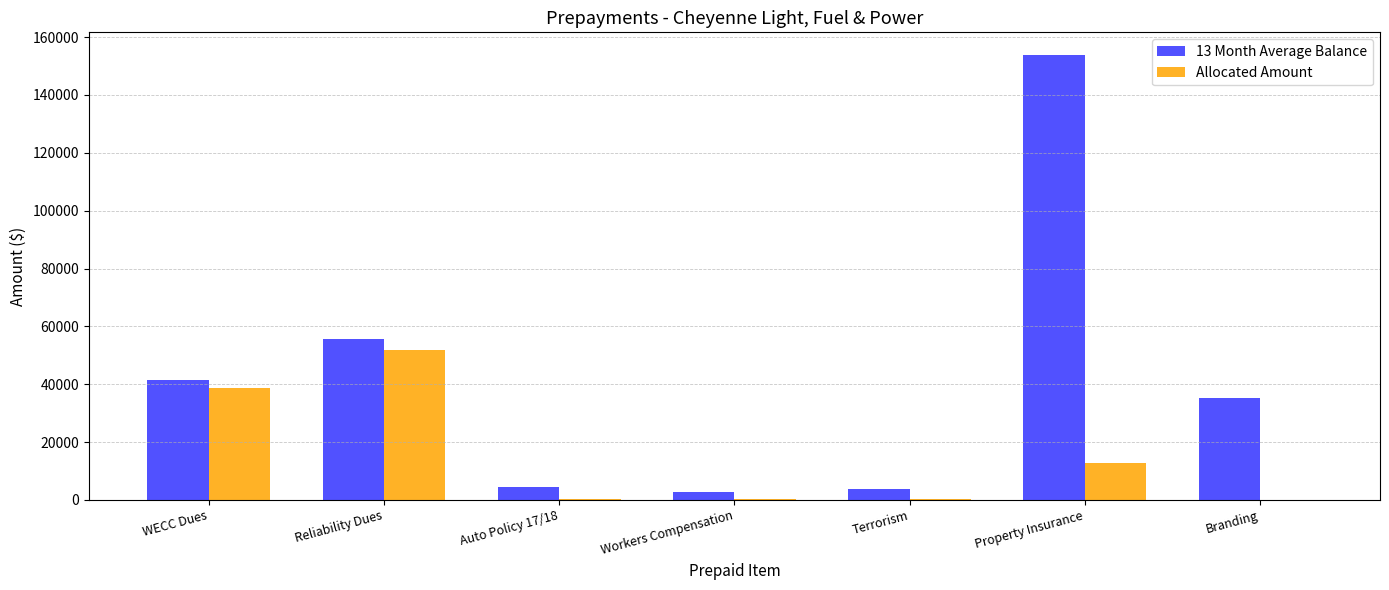

What is the highest value of the 13 Month Average Balance series?

153951.8